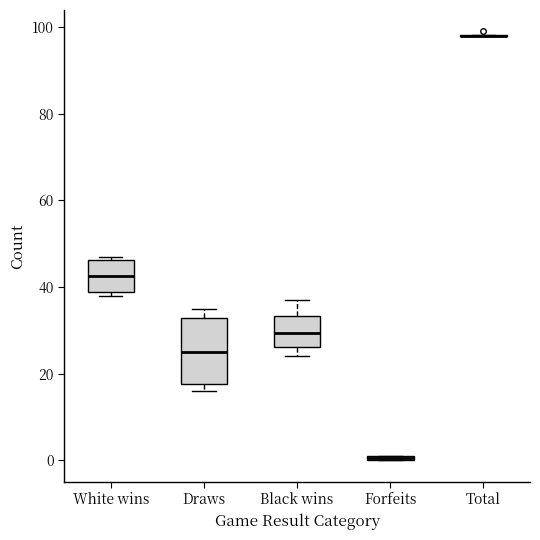

Comparing the boxes themselves (not the whiskers), which one is the tallest?

Draws